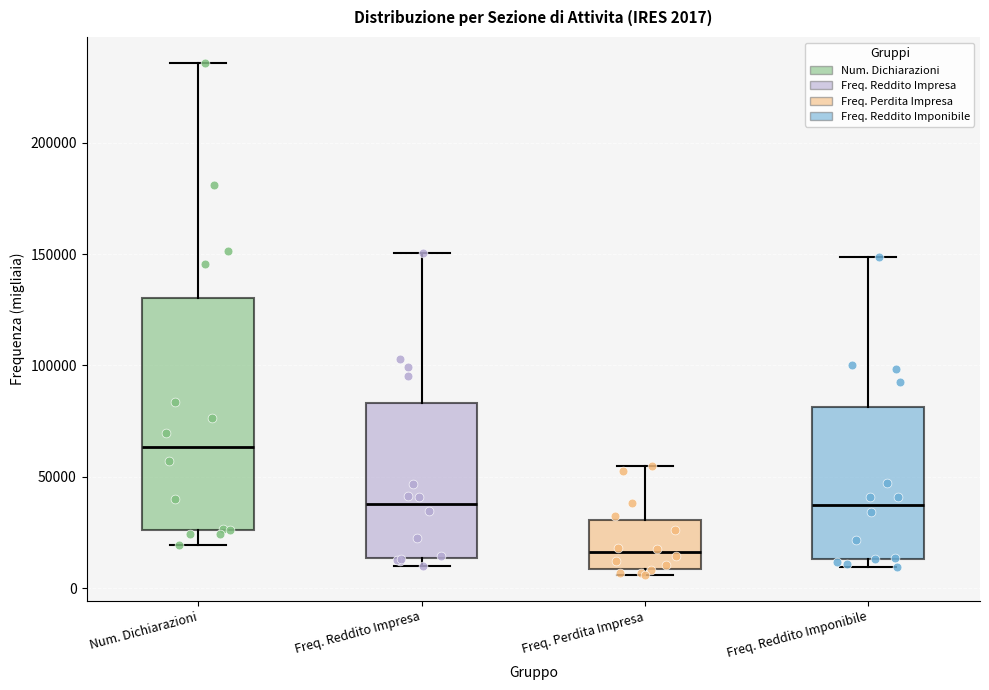

Which box has the lowest median line?

Freq. Perdita Impresa